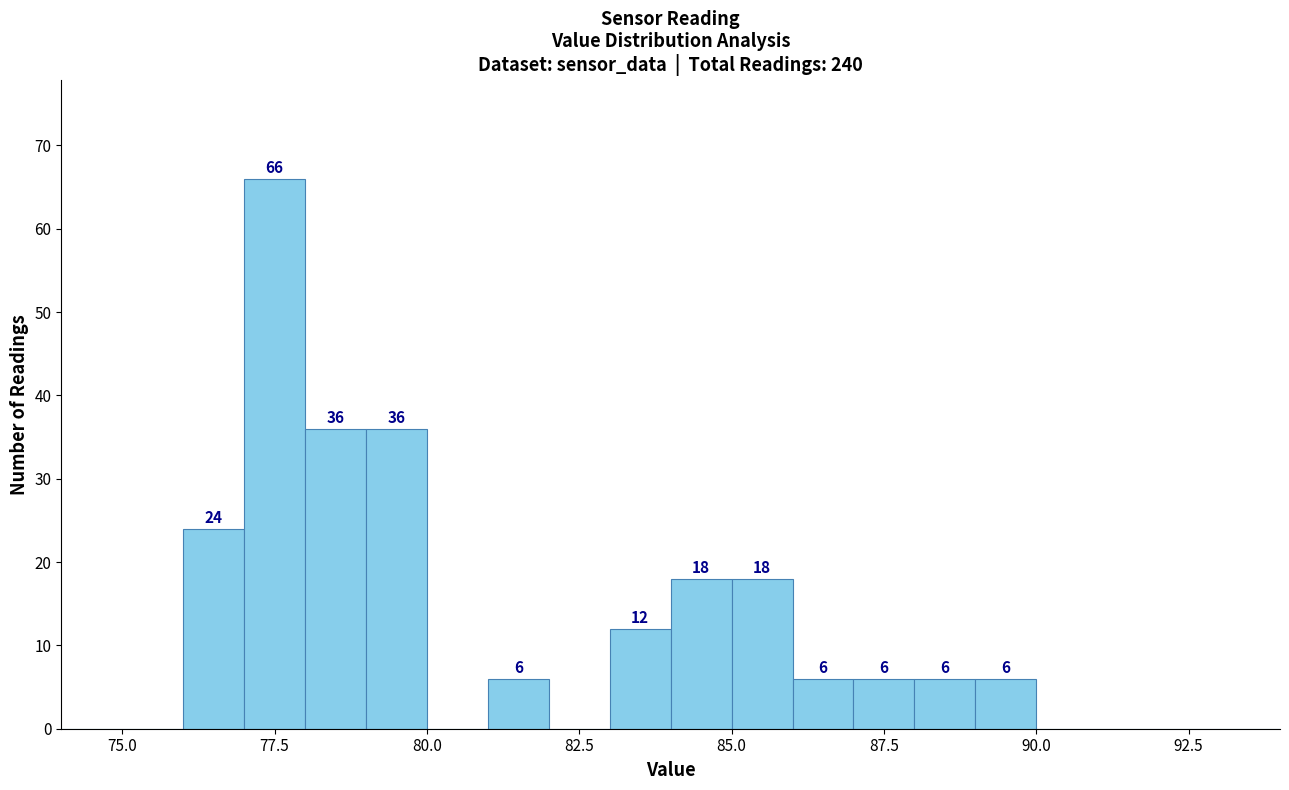

Around what value on the x-axis is the tallest bar? Give the approximate position of its centre, as read against the axis.

77.5